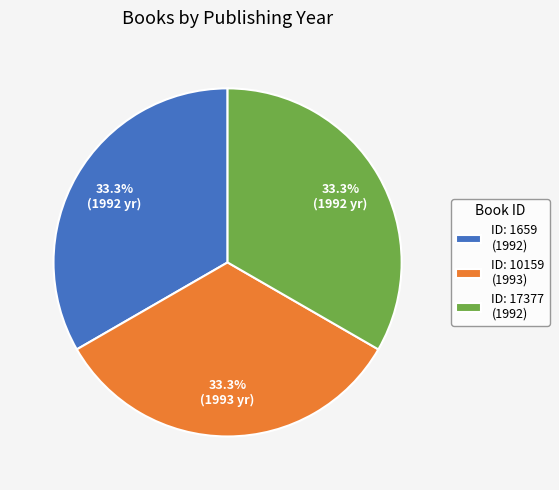

Combined, do ID: 10159 (1993) and ID: 1659 (1992) account for over 50%?

Yes